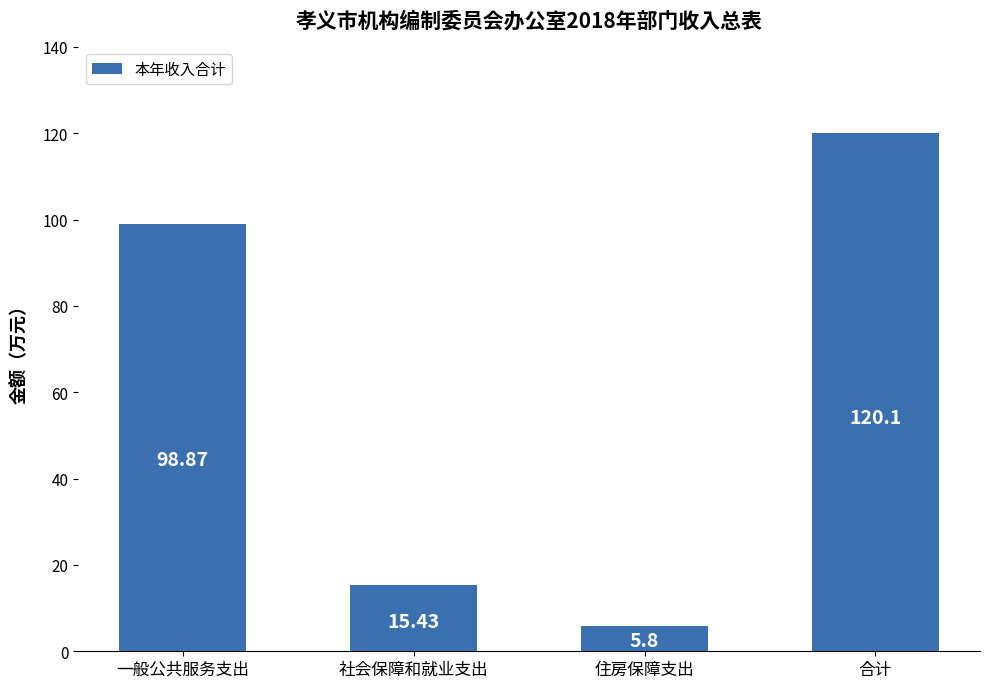

List the labels in order of value, smallest first.

住房保障支出, 社会保障和就业支出, 一般公共服务支出, 合计